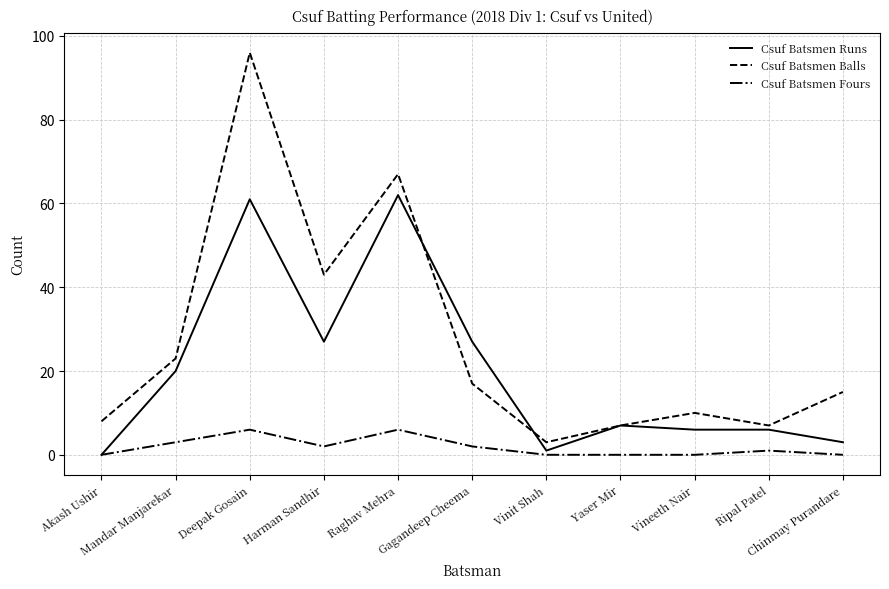

True or false: Csuf Batsmen Balls and Csuf Batsmen Fours intersect in this chart.

False